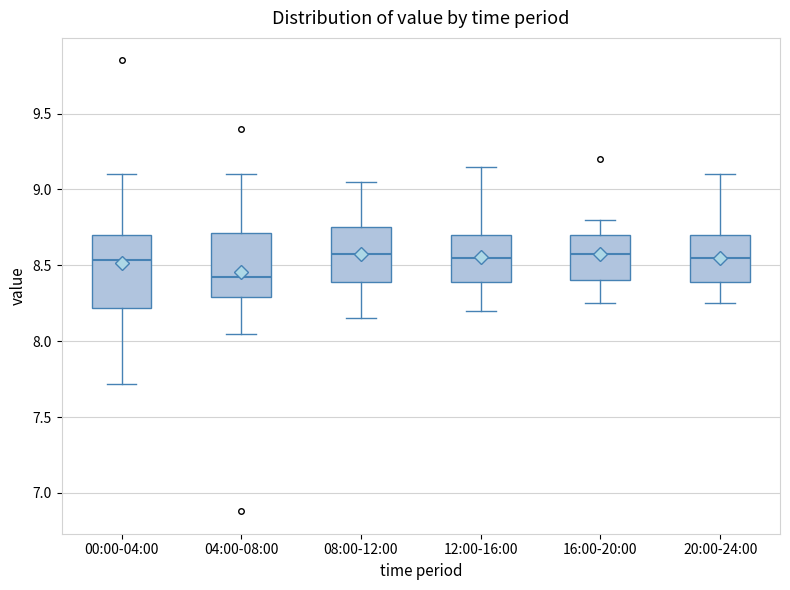

Reading left to right, transcribe this box plot: for each box, give where its median line is, the range the box spans, and where its two whiskers end, as read against the y-axis. The values are not printed on the chart, so give them approximately, as read against the axis.

00:00-04:00: median 8.55, box 8.20 to 8.70, whiskers 7.70 to 9.10
04:00-08:00: median 8.45, box 8.30 to 8.70, whiskers 8.05 to 9.10
08:00-12:00: median 8.60, box 8.40 to 8.75, whiskers 8.15 to 9.05
12:00-16:00: median 8.55, box 8.40 to 8.70, whiskers 8.20 to 9.15
16:00-20:00: median 8.60, box 8.40 to 8.70, whiskers 8.25 to 8.80
20:00-24:00: median 8.55, box 8.40 to 8.70, whiskers 8.25 to 9.10